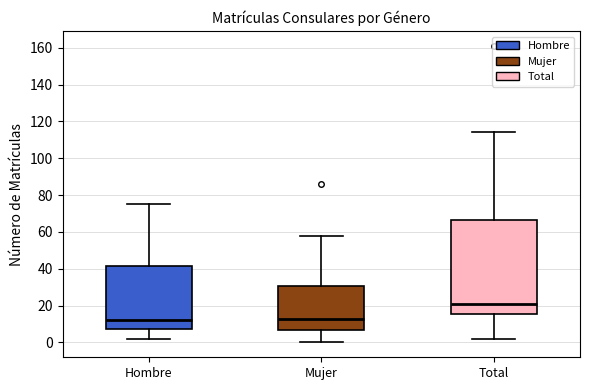

Reading left to right, read every box against the y-axis: the position of its median line, the range the box covers, and the ends of its whiskers. The values are not printed on the chart, so give them approximately, as read against the axis.

Hombre: median 12, box 8 to 42, whiskers 2 to 76
Mujer: median 14, box 8 to 30, whiskers 0 to 58
Total: median 22, box 16 to 66, whiskers 2 to 114